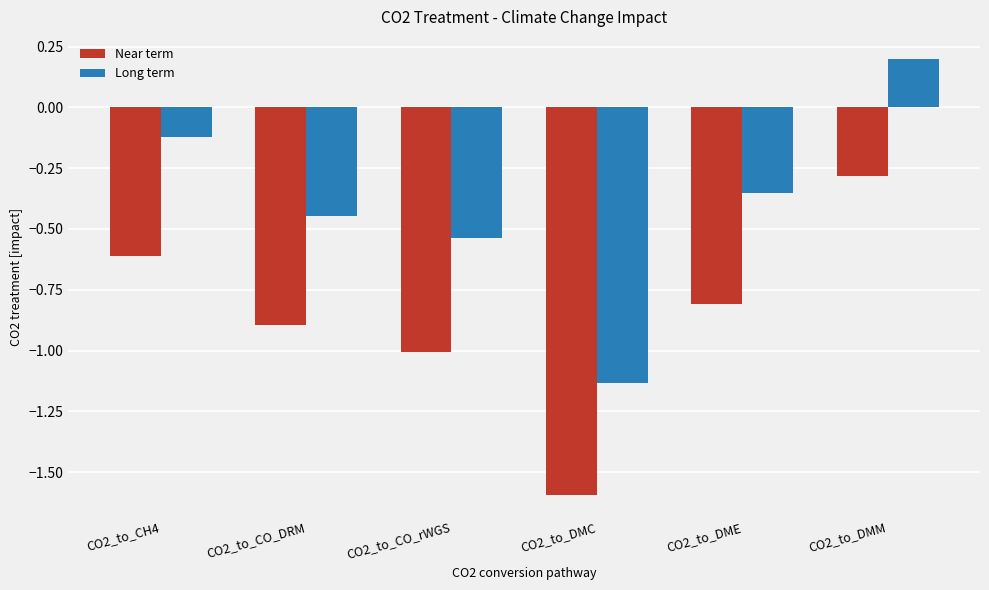

Which category has the lowest value across all series?

CO2_to_DMC